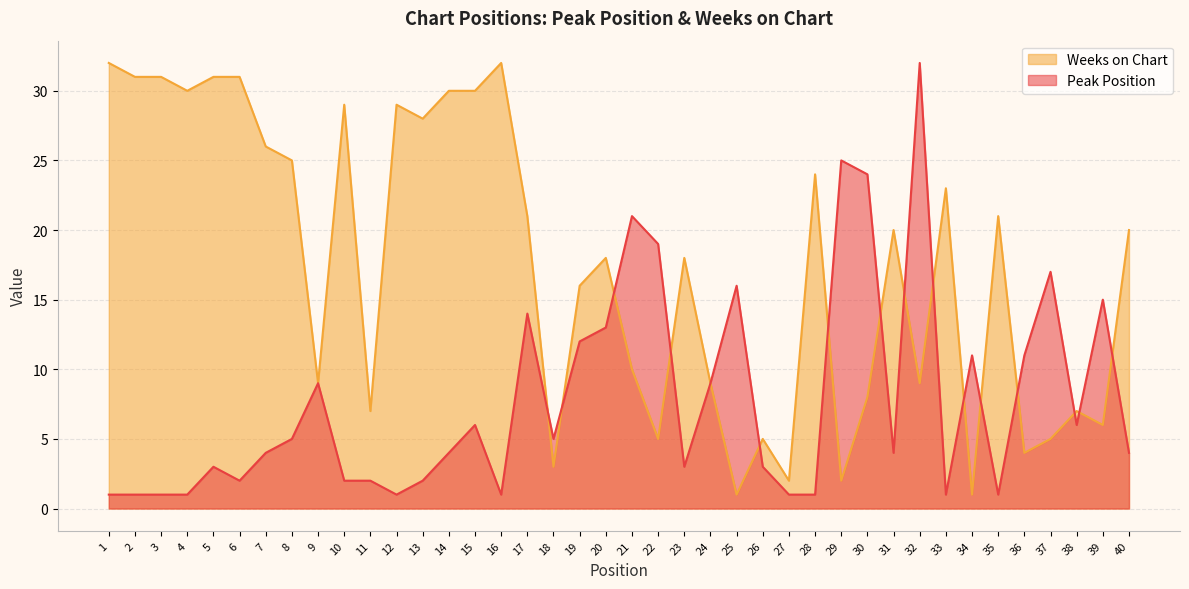

Reading right to left, list all the values displayed in this chart.

Peak Position: 4	15	6	17	11	1	11	1	32	4	24	25	1	1	3	16	9	3	19	21	13	12	5	14	1	6	4	2	1	2	2	9	5	4	2	3	1	1	1	1
Weeks on Chart: 20	6	7	5	4	21	1	23	9	20	8	2	24	2	5	1	9	18	5	10	18	16	3	21	32	30	30	28	29	7	29	9	25	26	31	31	30	31	31	32